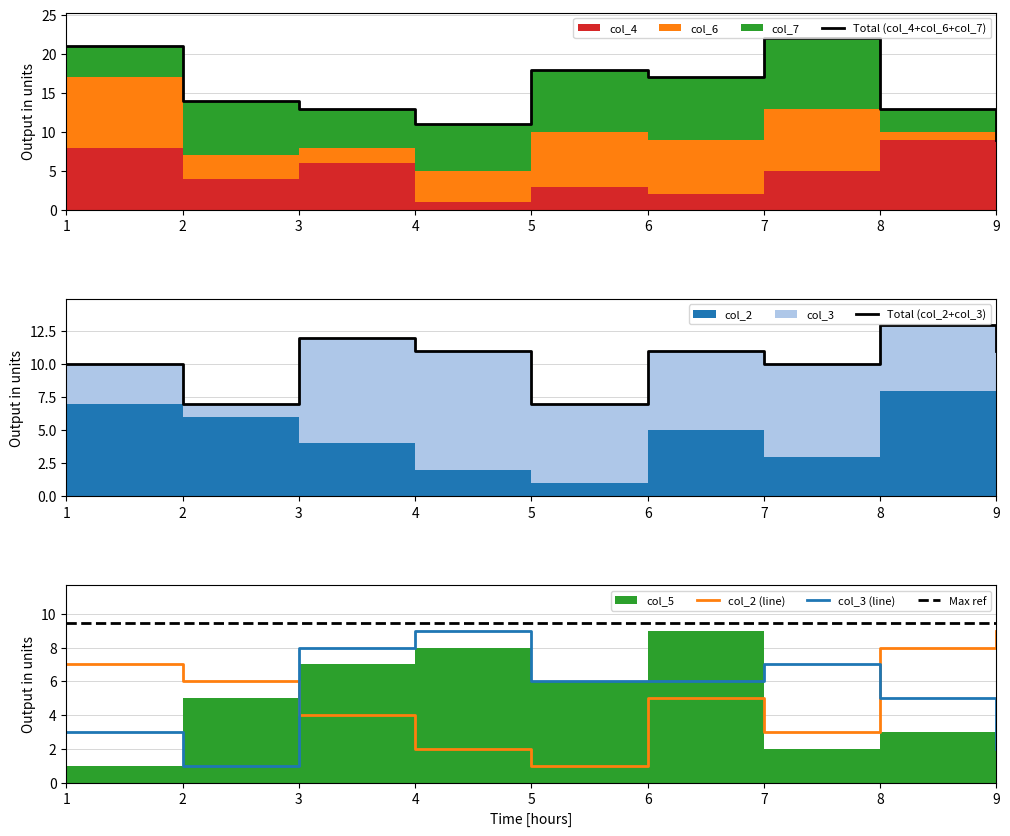

Is it true that Max ref equals 2.0 at 8?

False